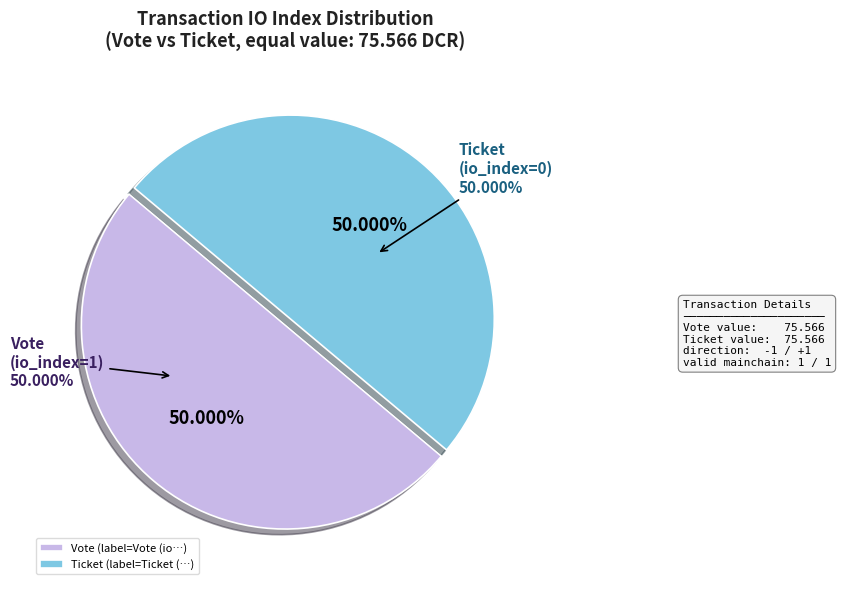

Count the number of slices in the pie.

2